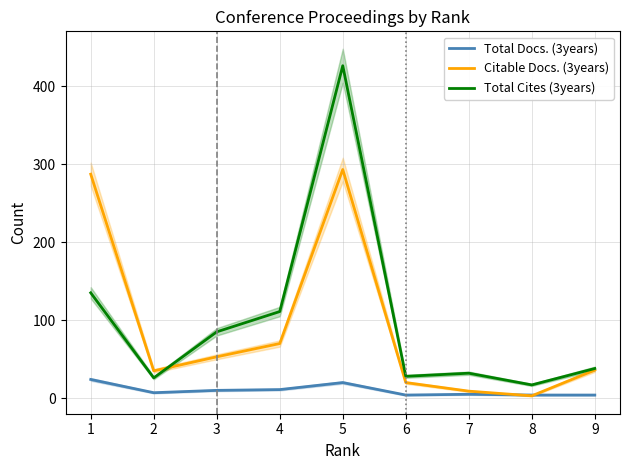

What is the lowest value of the Citable Docs. (3years) series?

3